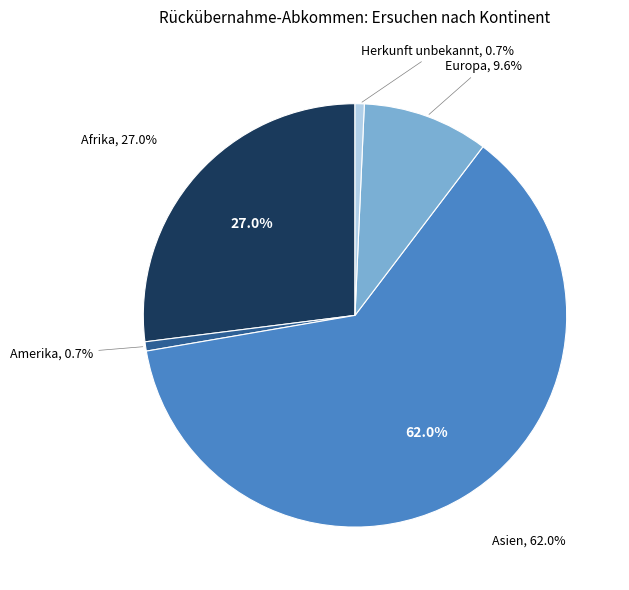

Count the number of slices in the pie.

5